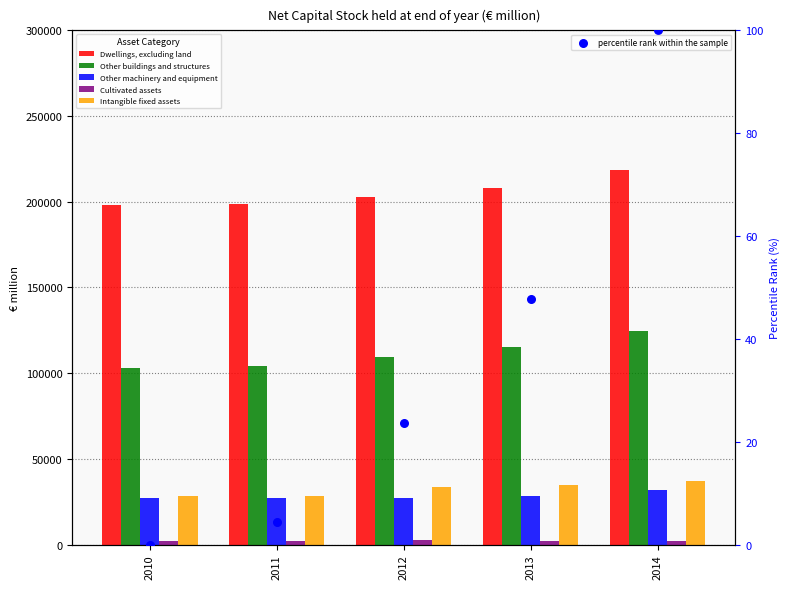

Which series contains the lowest Y value?

percentile rank within the sample